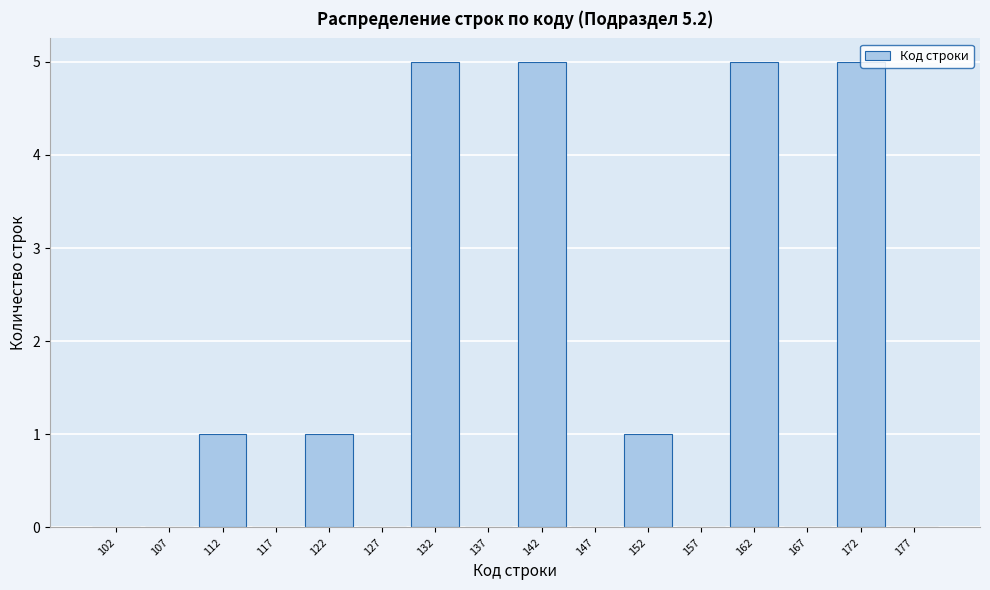

Reading left to right, list every bar in this chart as the range it spans on the x-axis followed by its height. The values are not printed on the chart, so give them approximately, as read against the axis.

100 to 105: 0
105 to 110: 0
110 to 115: 1
115 to 120: 0
120 to 125: 1
125 to 130: 0
130 to 135: 5
135 to 140: 0
140 to 145: 5
145 to 150: 0
150 to 155: 1
155 to 160: 0
160 to 165: 5
165 to 170: 0
170 to 175: 5
175 to 180: 0